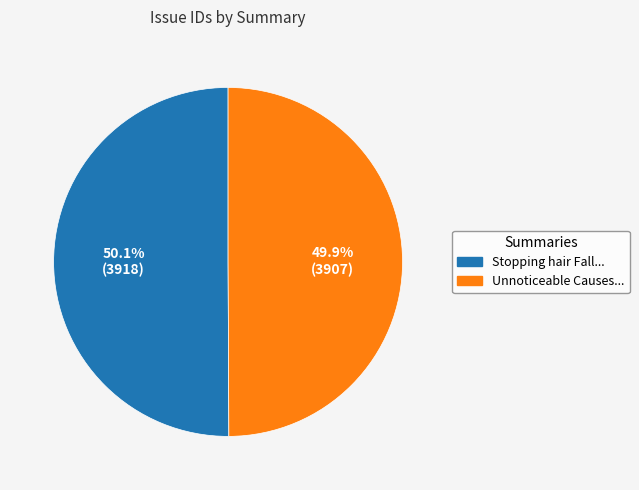

What percentage is NOT represented by Stopping hair Fall...?

49.9%